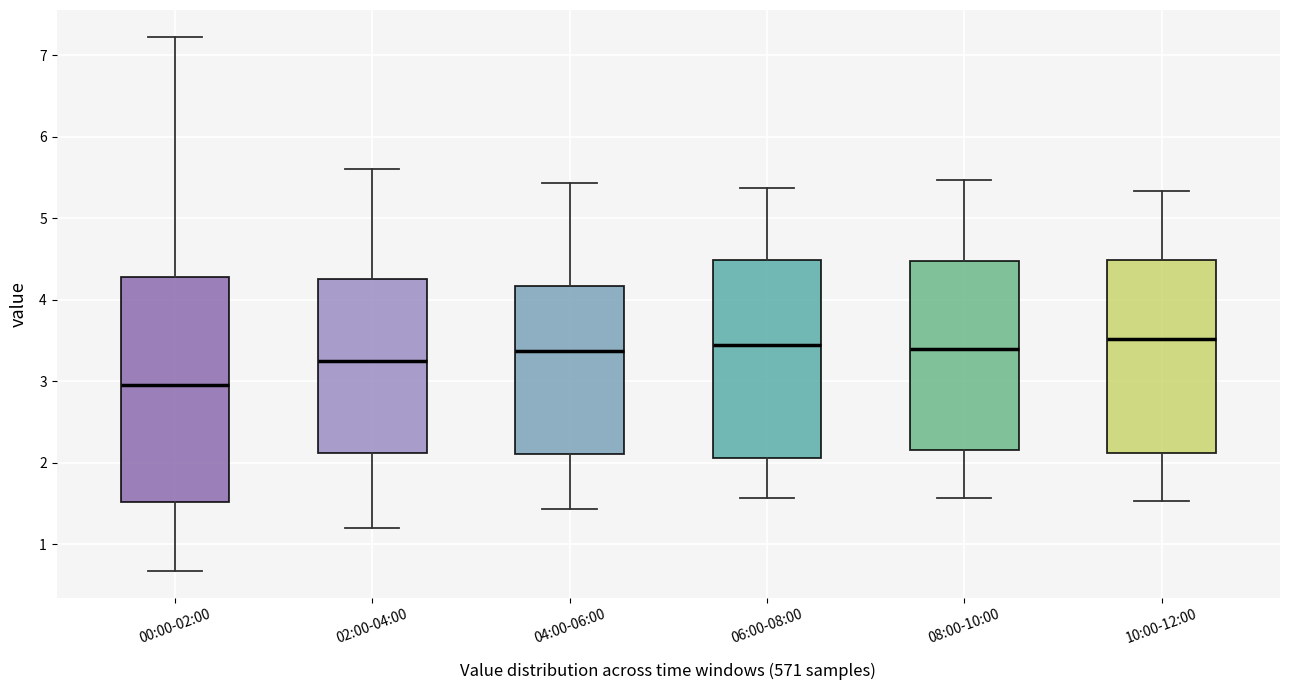

Reading left to right, transcribe this box plot: for each box, give where its median line is, the range the box spans, and where its two whiskers end, as read against the y-axis. The values are not printed on the chart, so give them approximately, as read against the axis.

00:00-02:00: median 3.0, box 1.5 to 4.3, whiskers 0.7 to 7.2
02:00-04:00: median 3.3, box 2.1 to 4.3, whiskers 1.2 to 5.6
04:00-06:00: median 3.4, box 2.1 to 4.2, whiskers 1.4 to 5.4
06:00-08:00: median 3.5, box 2.1 to 4.5, whiskers 1.6 to 5.4
08:00-10:00: median 3.4, box 2.2 to 4.5, whiskers 1.6 to 5.5
10:00-12:00: median 3.5, box 2.1 to 4.5, whiskers 1.5 to 5.3